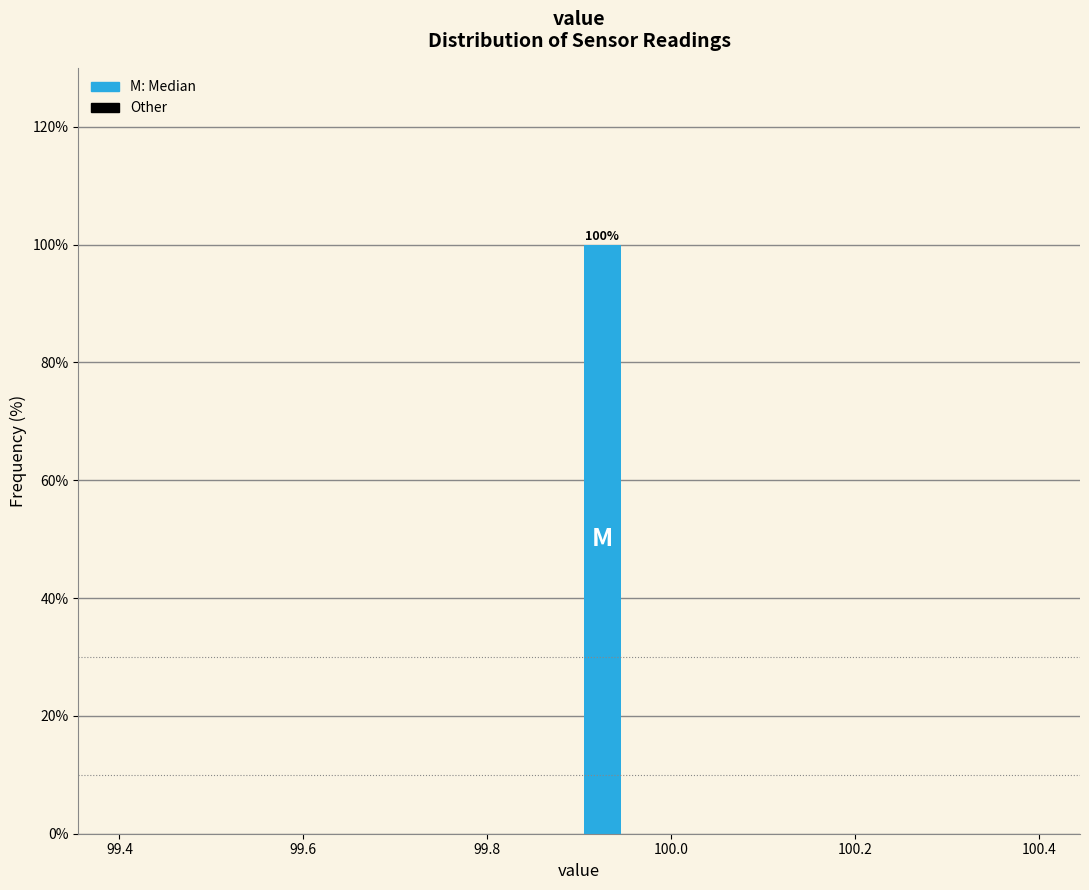

Around what value on the x-axis is the tallest bar? Give the approximate position of its centre, as read against the axis.

99.92